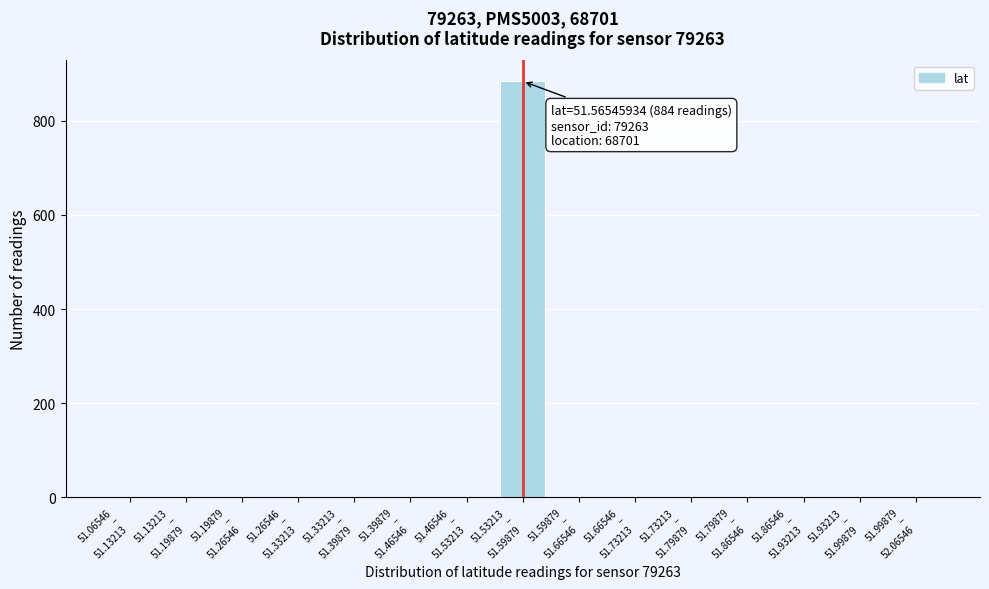

What is the maximum value shown in the chart?

884